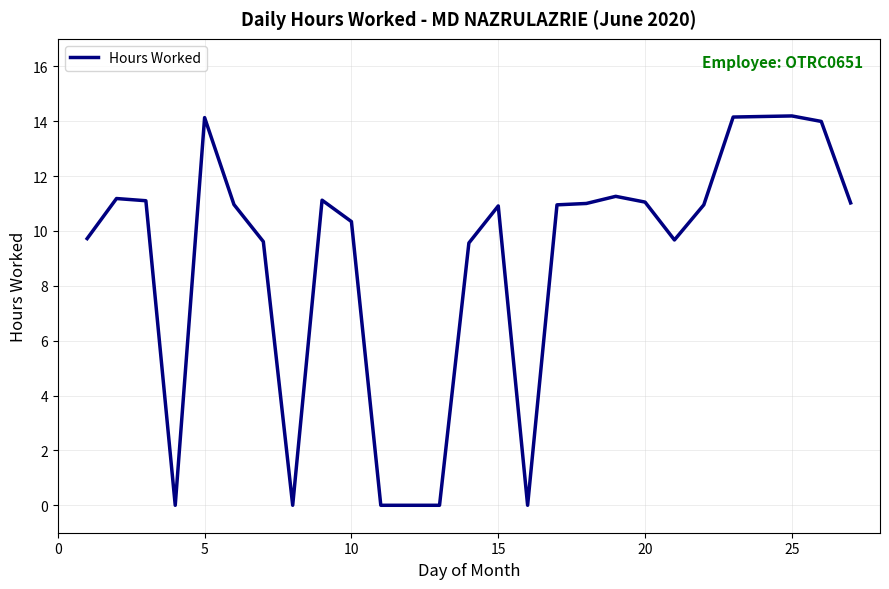

What is the maximum value shown in the chart?

14.2